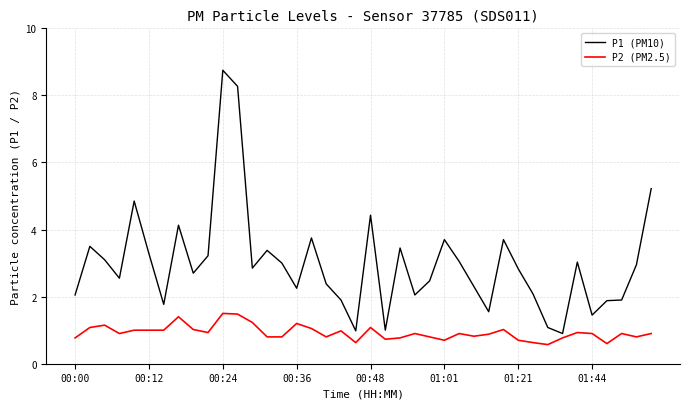

True or false: P1 (PM10) and P2 (PM2.5) cross at least once.

False